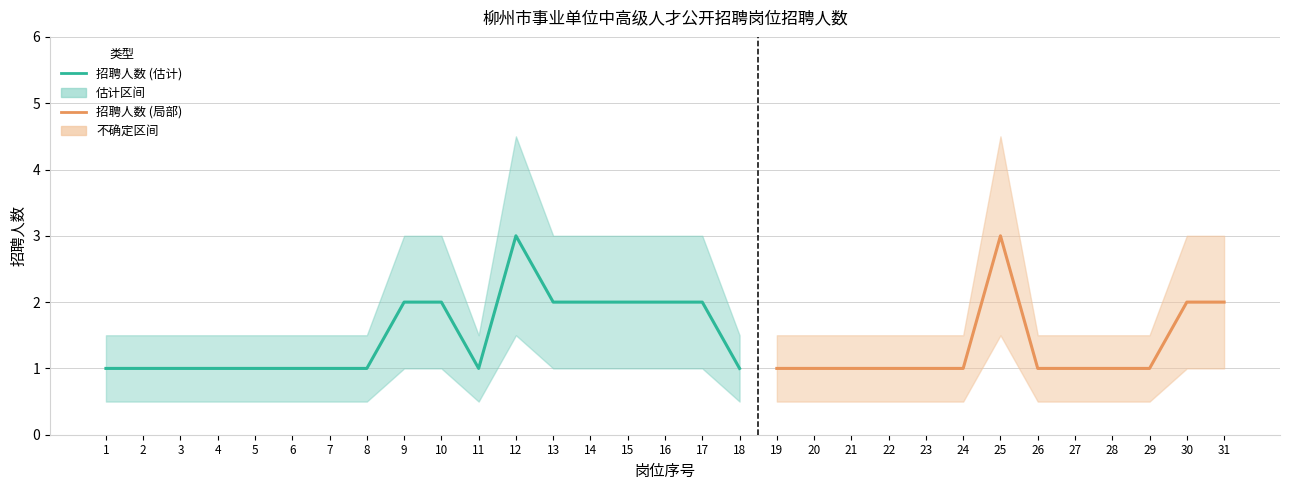

Between 1 and 6, which is larger?

1